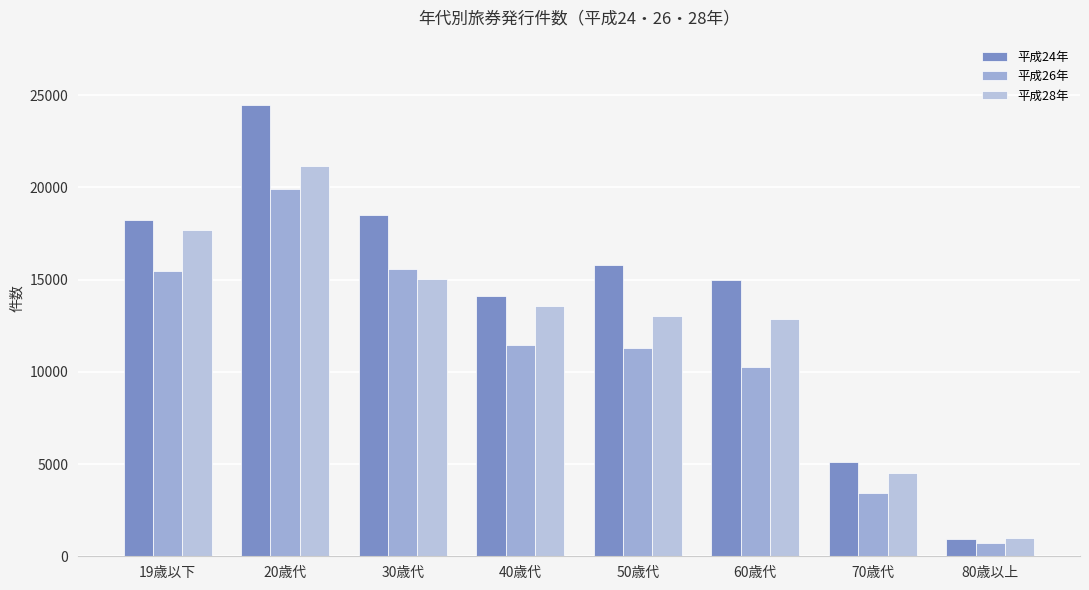

Does the chart contain any negative values?

No